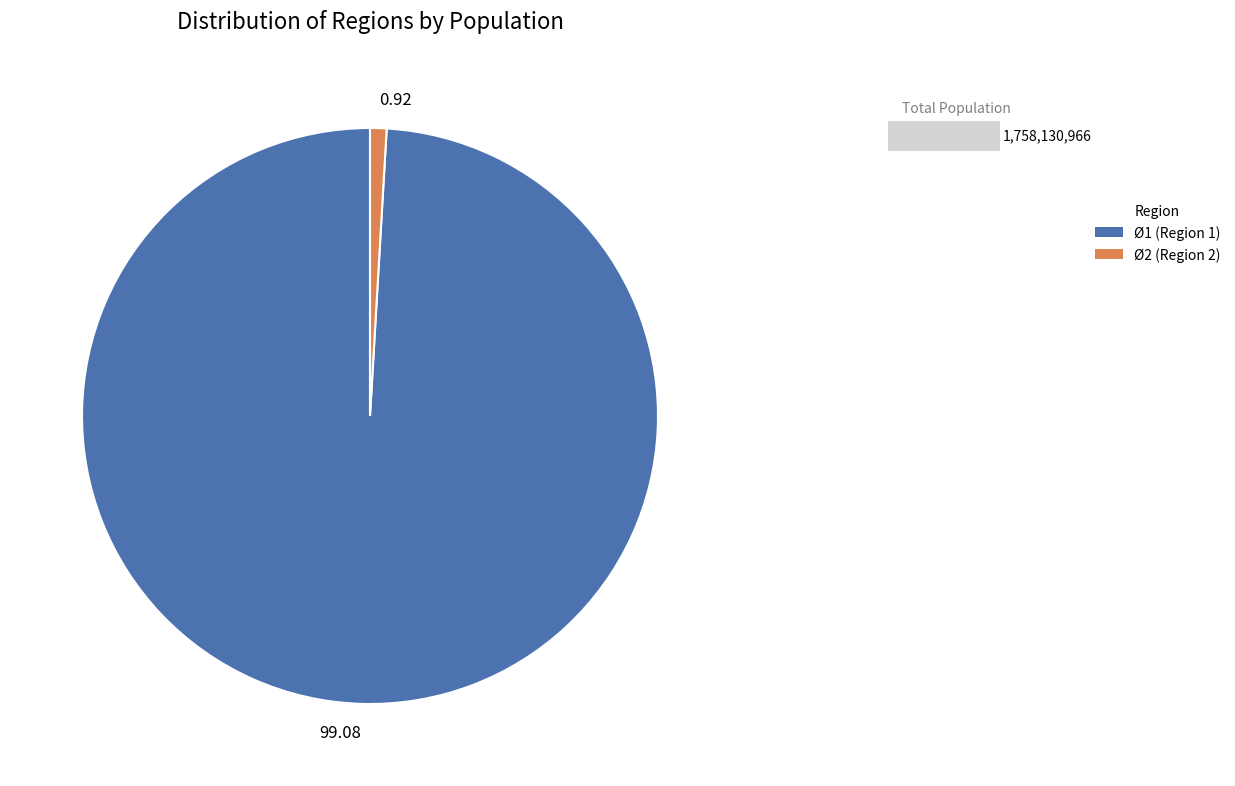

To the nearest percent, what is the average slice percentage?

50%